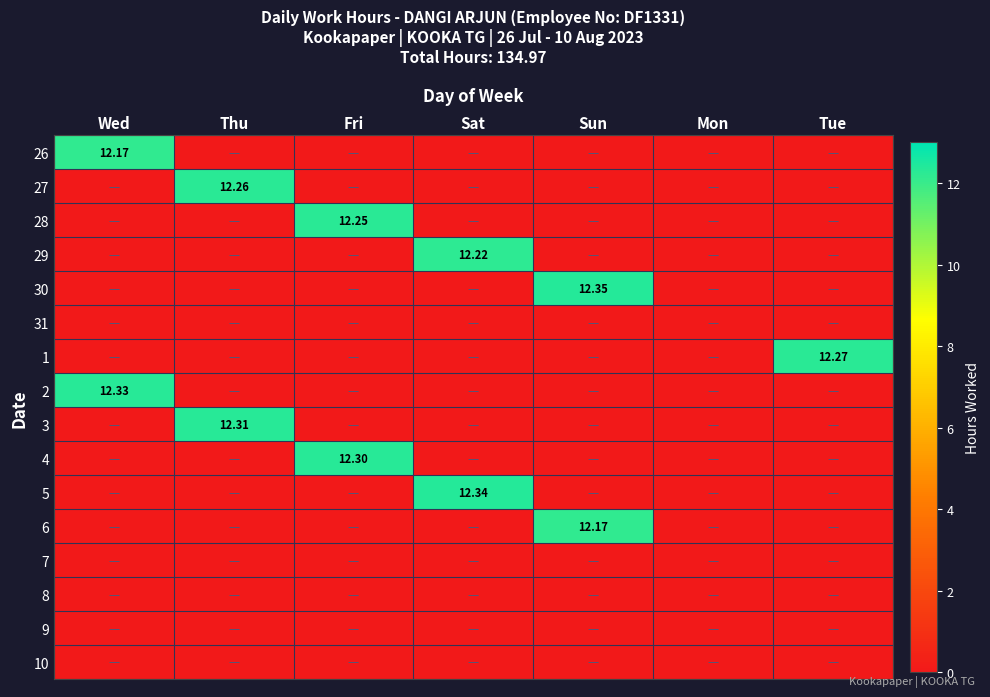

The 1 series shows 0.0 at Wed. True or false?

True